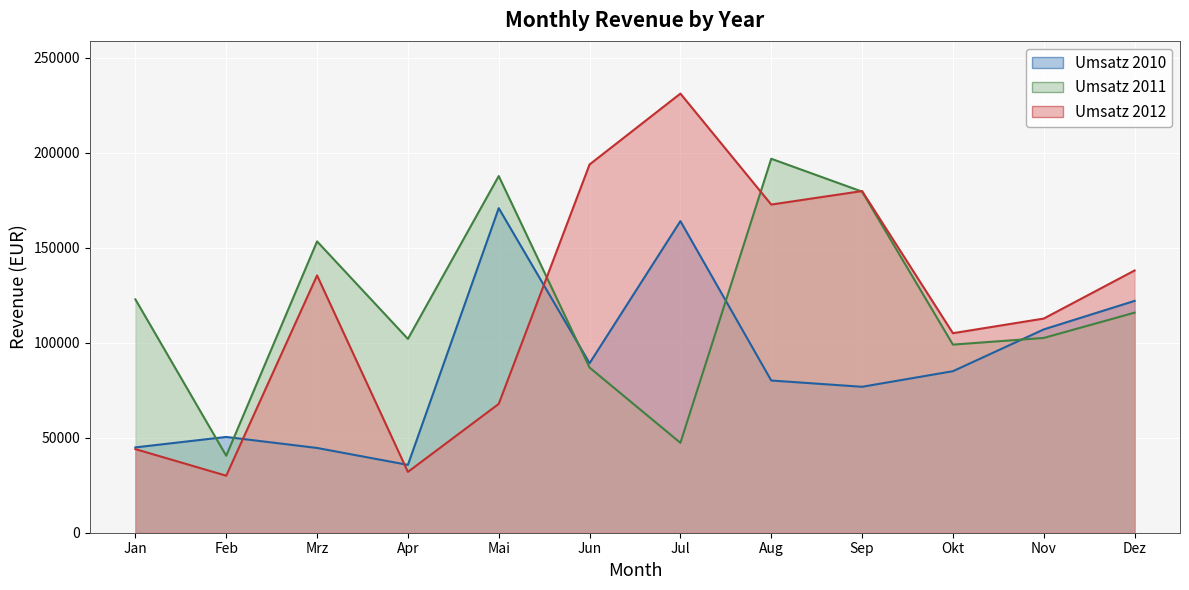

True or false: Umsatz 2011 and Umsatz 2010 intersect in this chart.

True